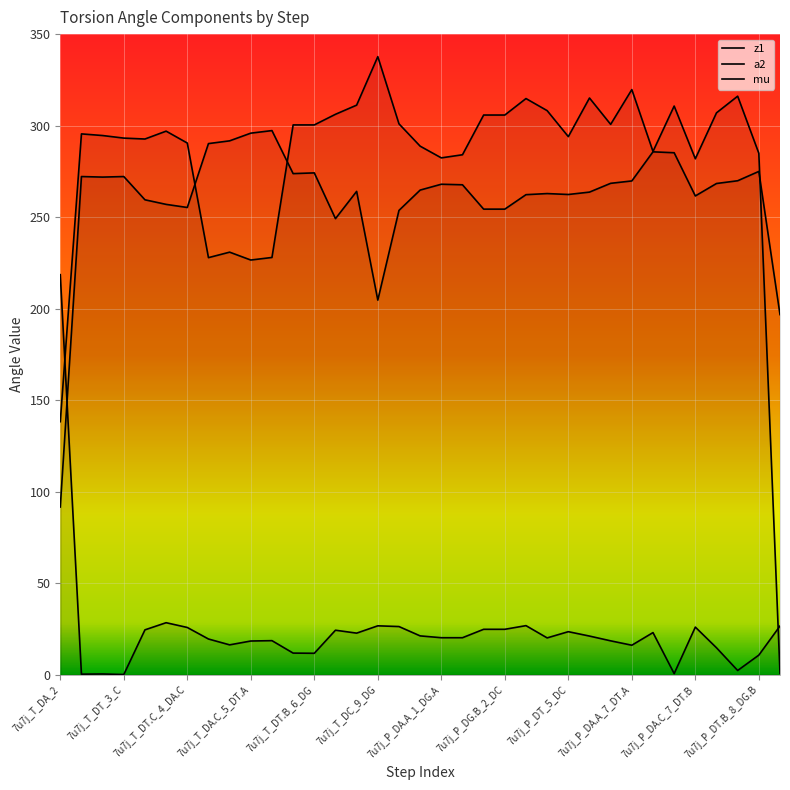

Does the chart display data point markers on the line(s)?

No